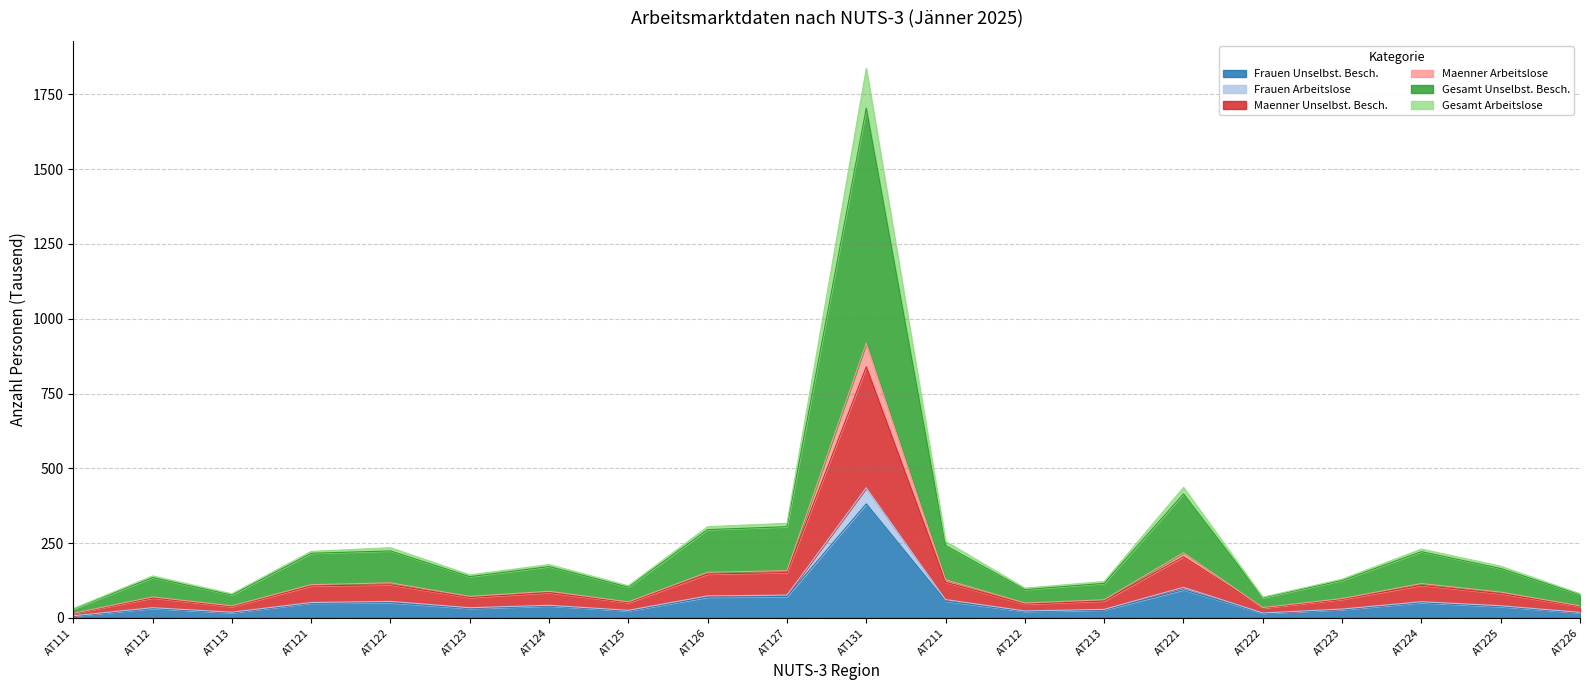

At which category is the sum across all series the highest?

AT131